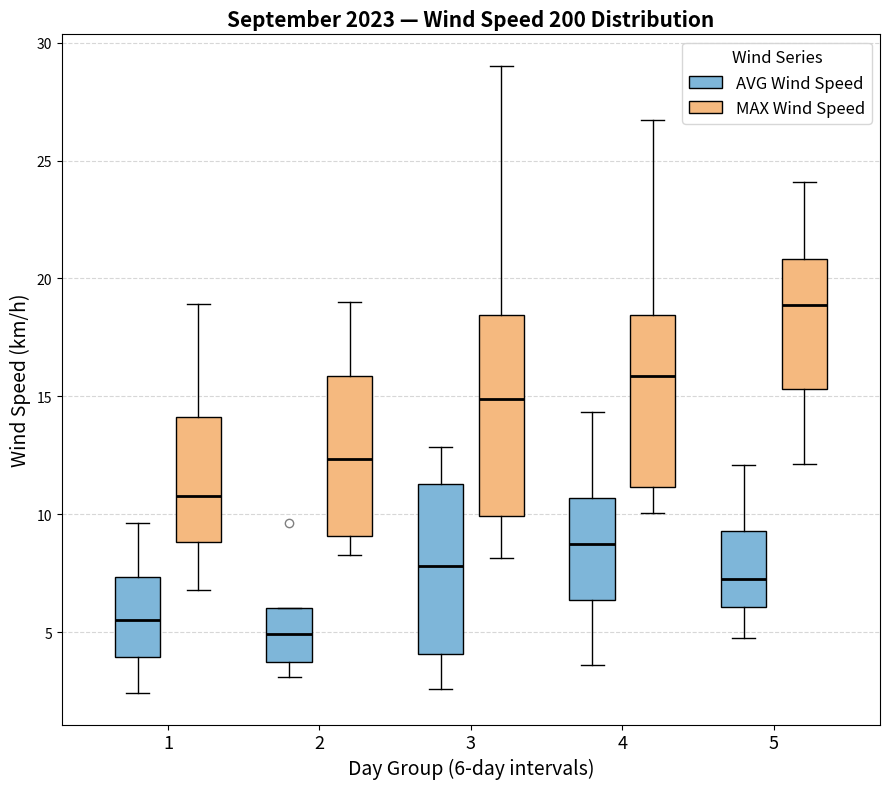

Which box's median line is the highest?

5 (MAX Wind Speed)